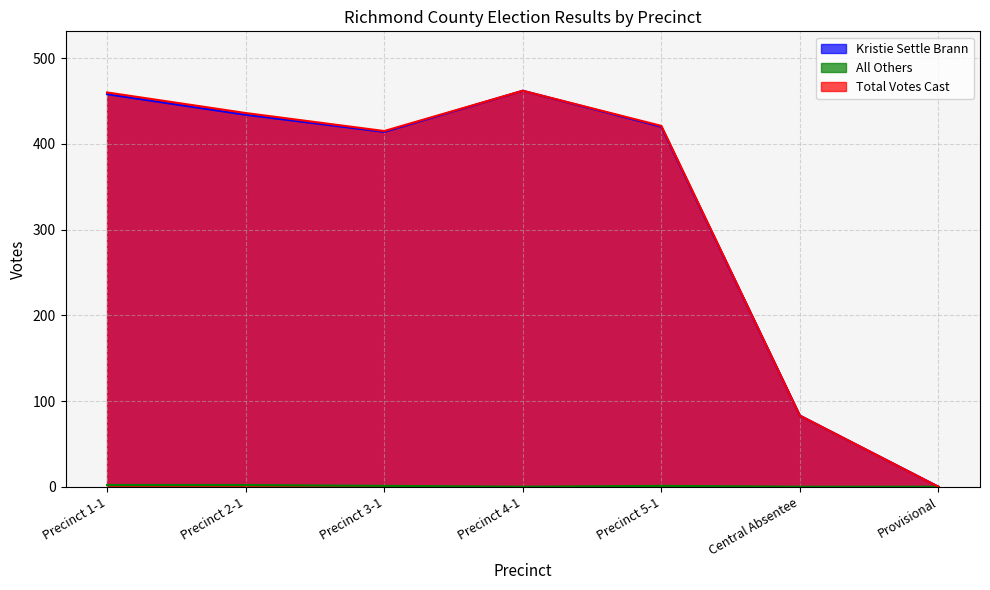

Which series has the widest spread of values?

Kristie Settle Brann